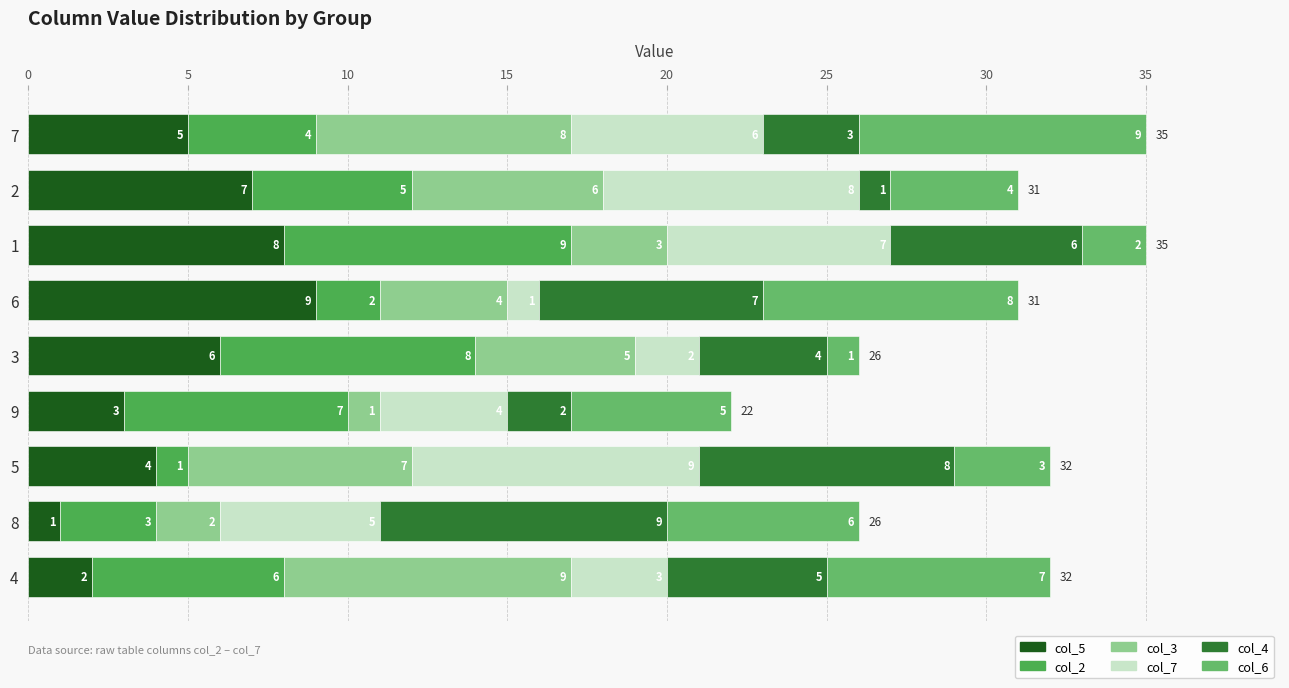

Count the number of data series in this chart.

6